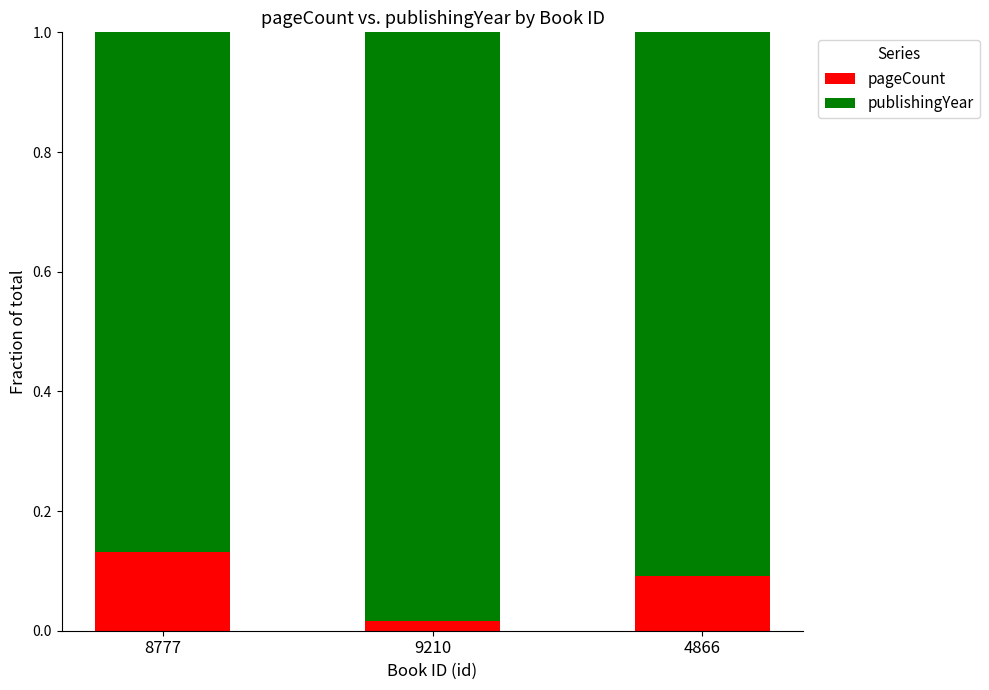

What is the value of the pageCount bar at the 3rd from the left?

0.1